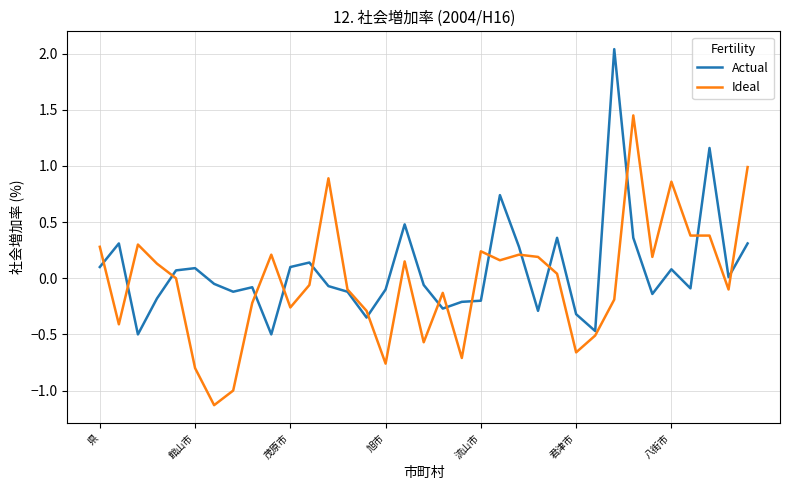

What is the lowest value of the Actual series?

-0.5